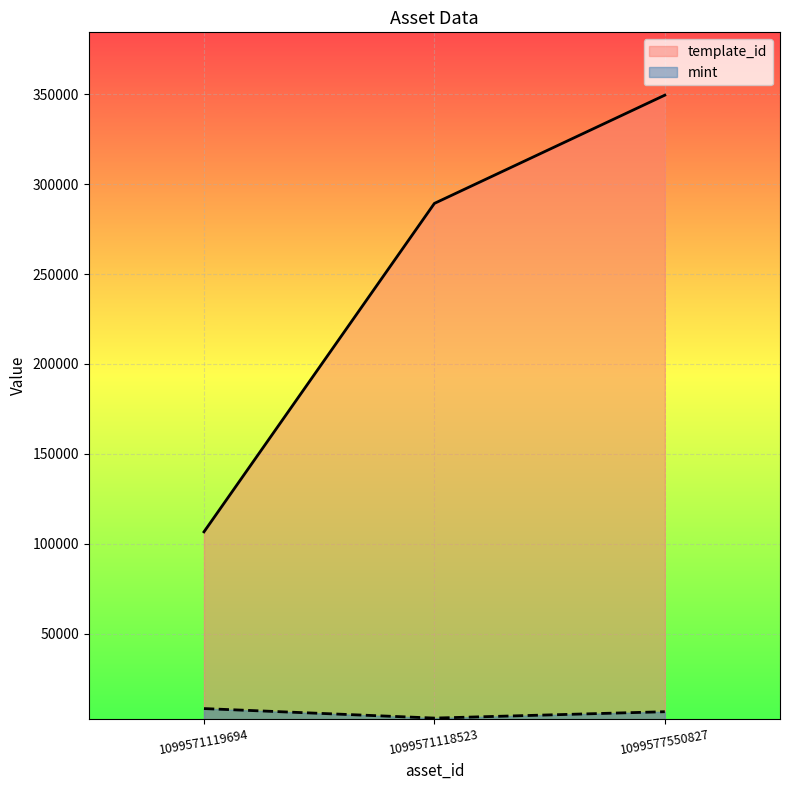

What is the minimum value for template_id?

106640